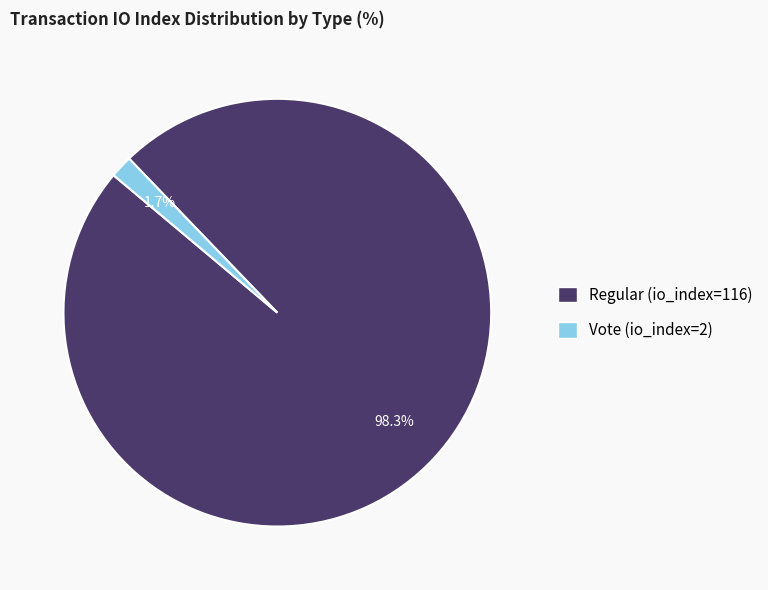

How many slices are in this pie chart?

2